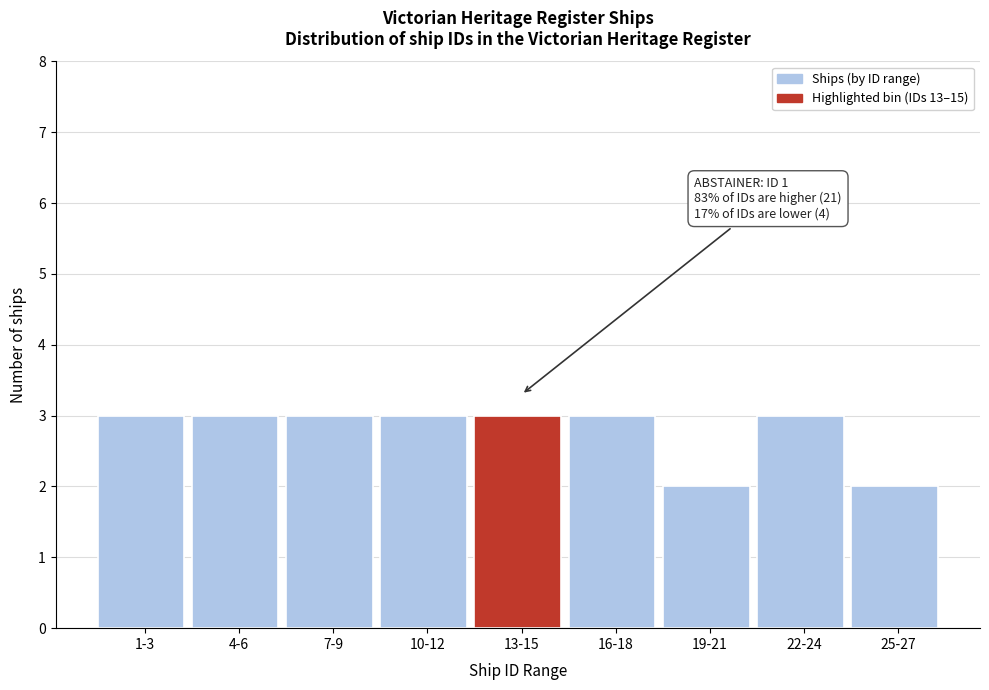

Reading right to left, what are all the values shown in this chart?

25-27=2	22-24=3	19-21=2	16-18=3	13-15=3	10-12=3	7-9=3	4-6=3	1-3=3